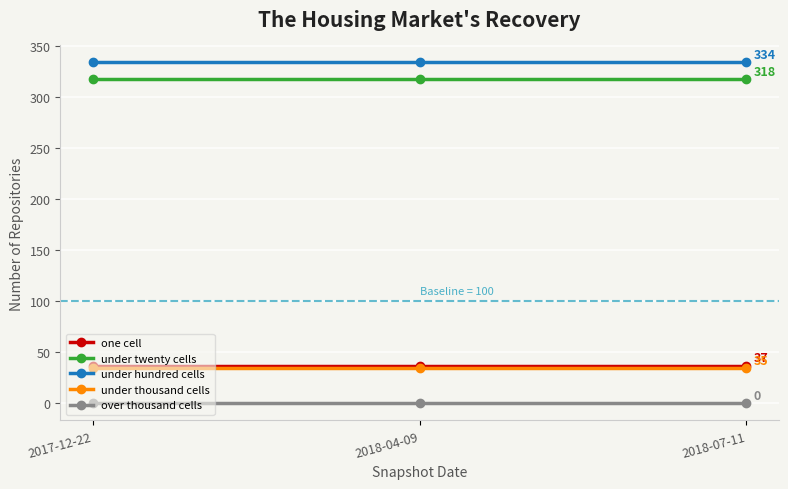

The under thousand cells series shows 58 at 2018-07-11. True or false?

False